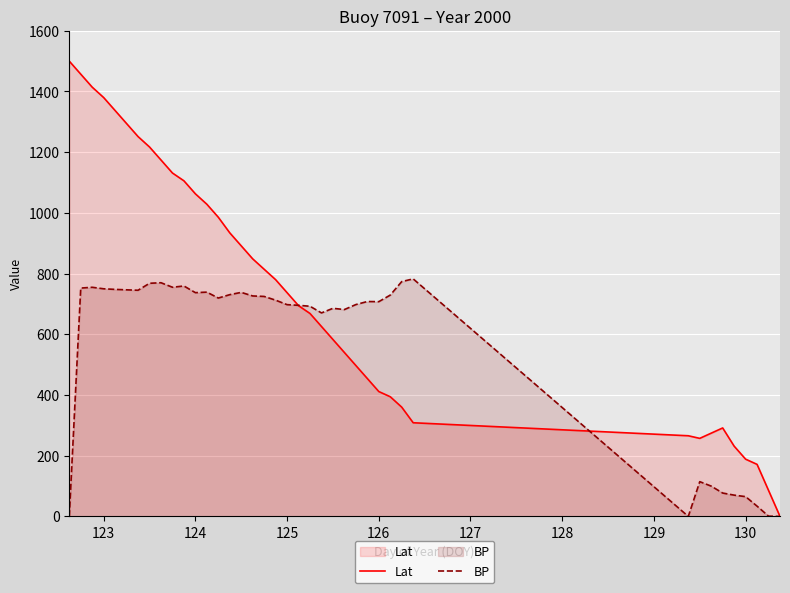

At how many categories does at least one series exceed 1232?

7